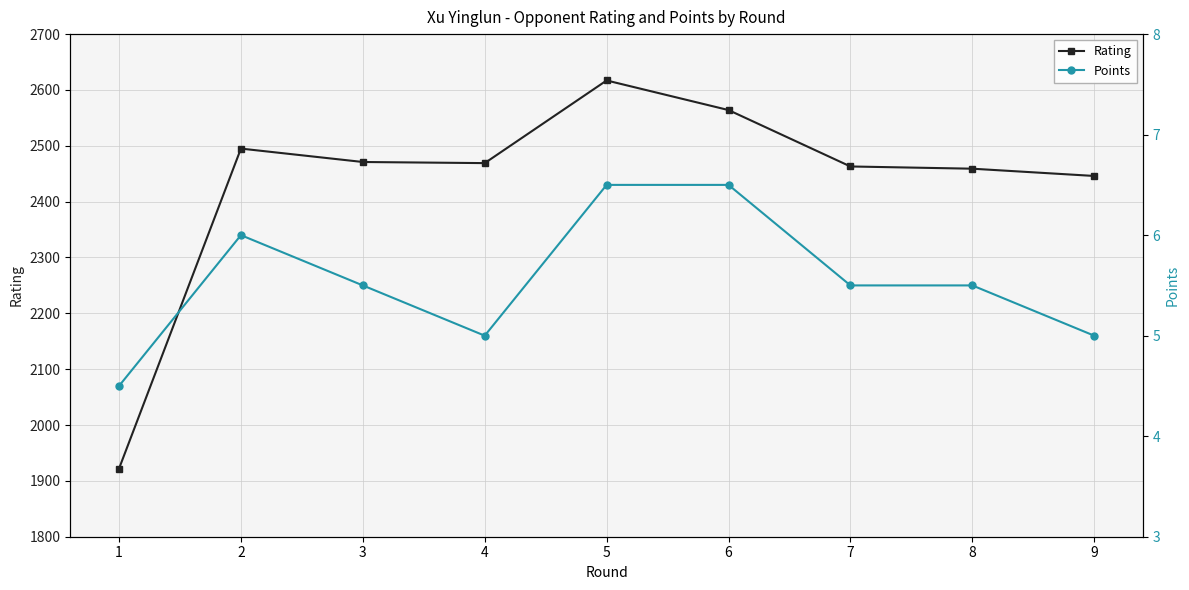

What is the greatest value displayed?

2617.0